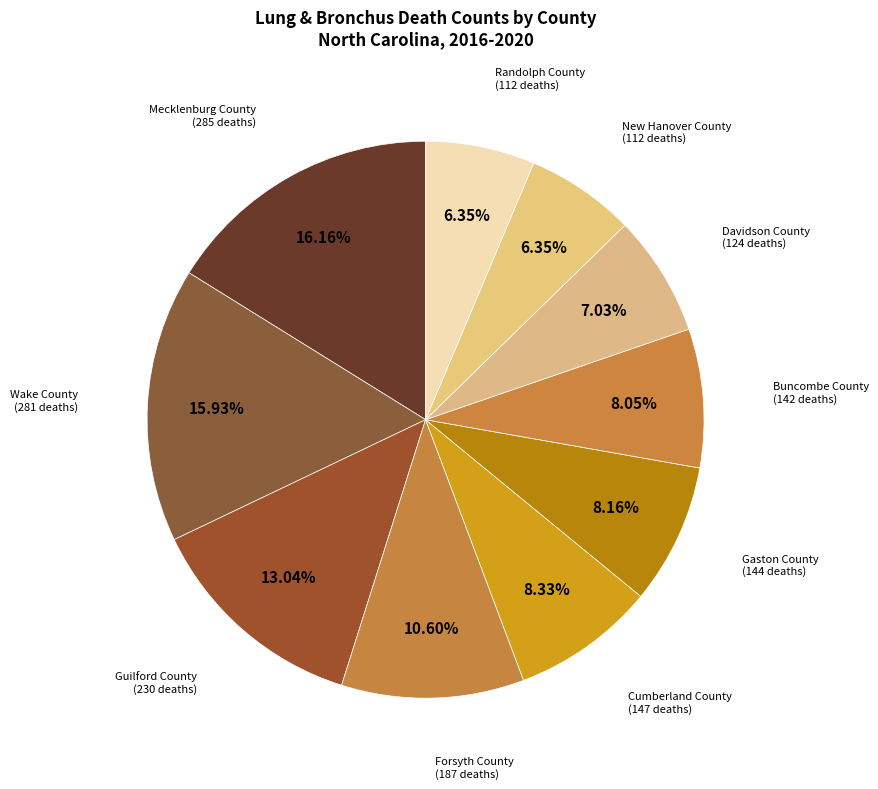

Is Davidson County the majority of the pie?

No